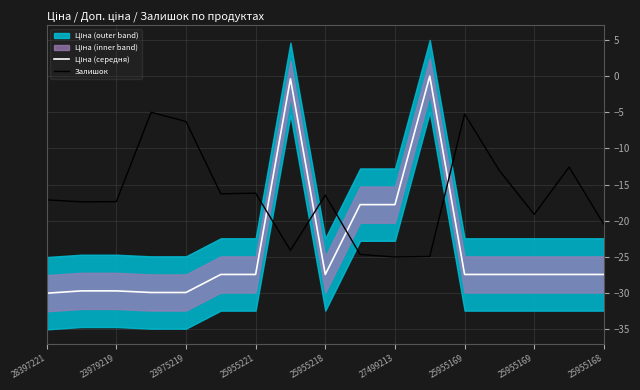

True or false: Залишок has a value of -17.4 at 23979219.

True